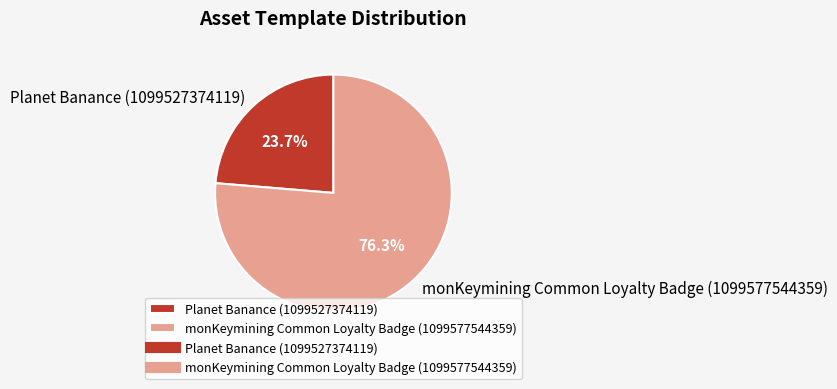

What percentage do Planet Banance (1099527374119) and monKeymining Common Loyalty Badge (1099577544359) together represent?

100.0%